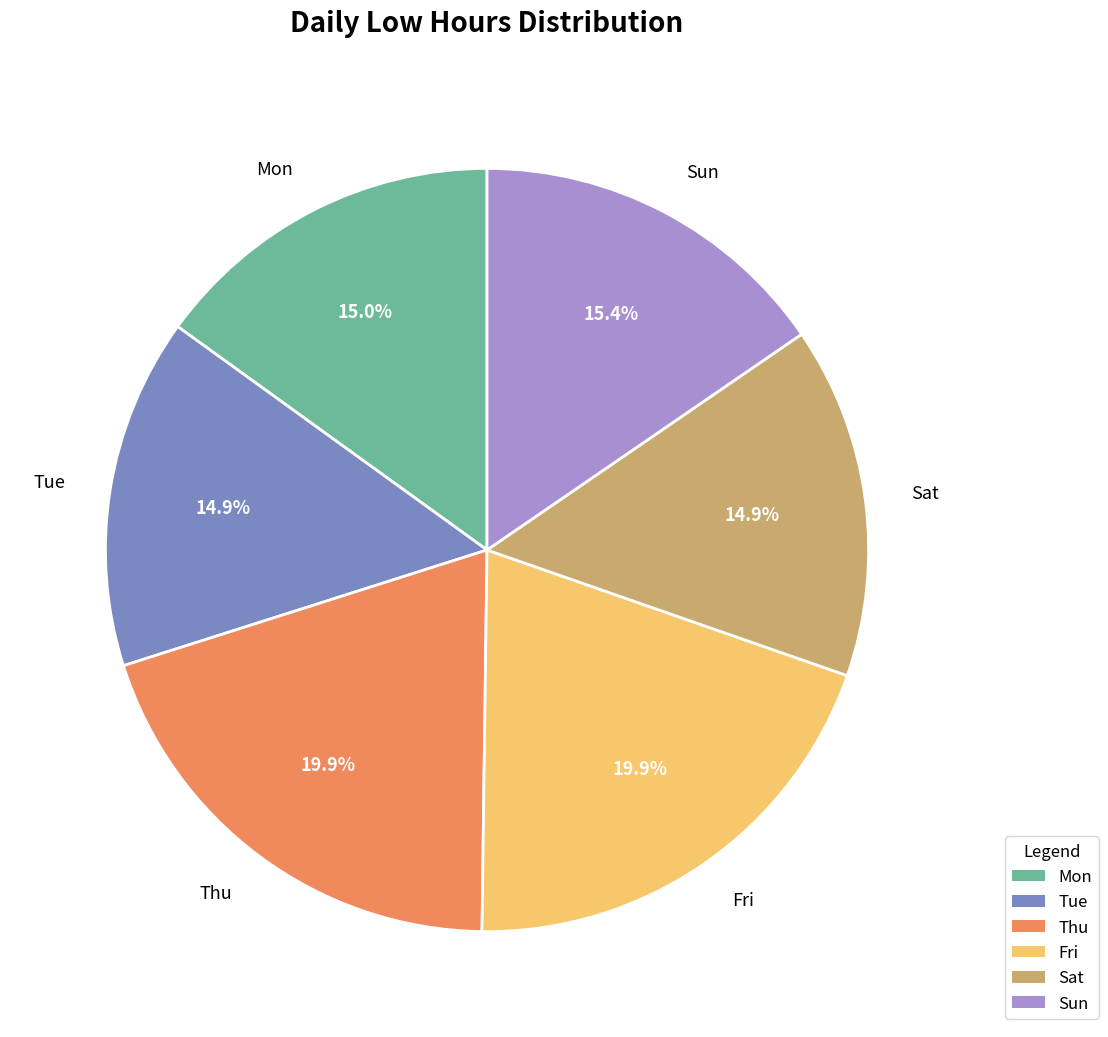

What portion of the pie excludes Sat?

85.1%